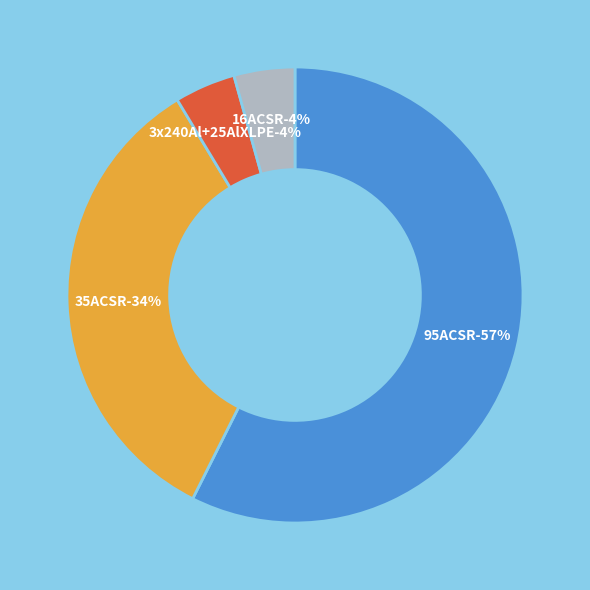

Does 16ACSR account for over 50% of the chart?

No